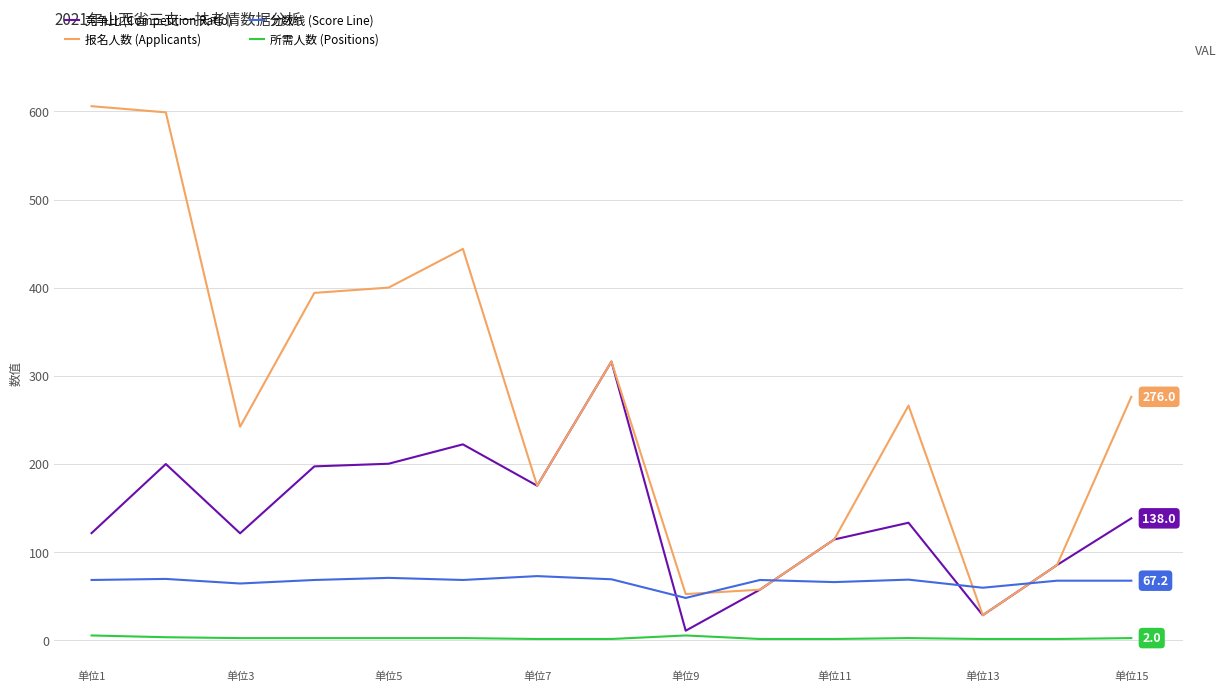

Which series has the largest total across all categories?

报名人数 (Applicants)